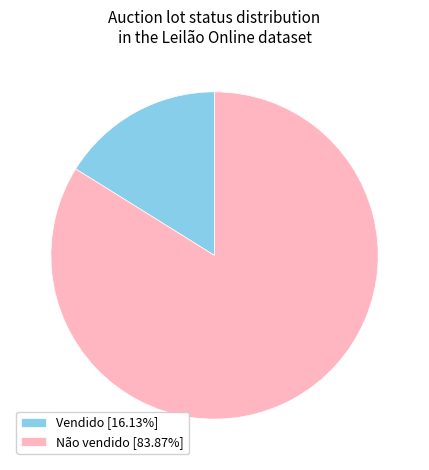

Does Vendido [16.13%] represent more than half of the total?

No